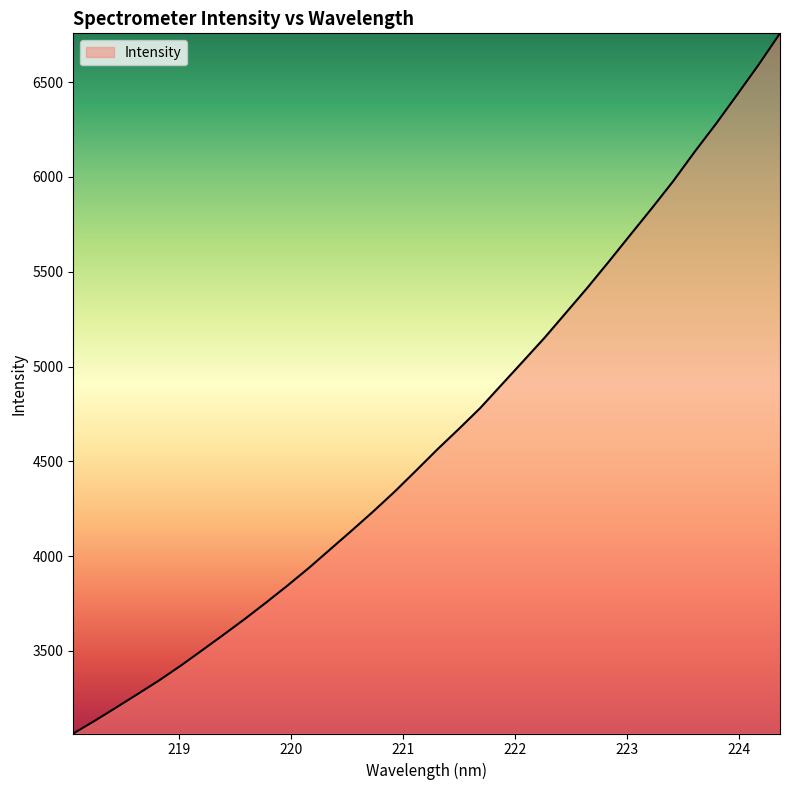

What is the smallest value displayed?

3063.9